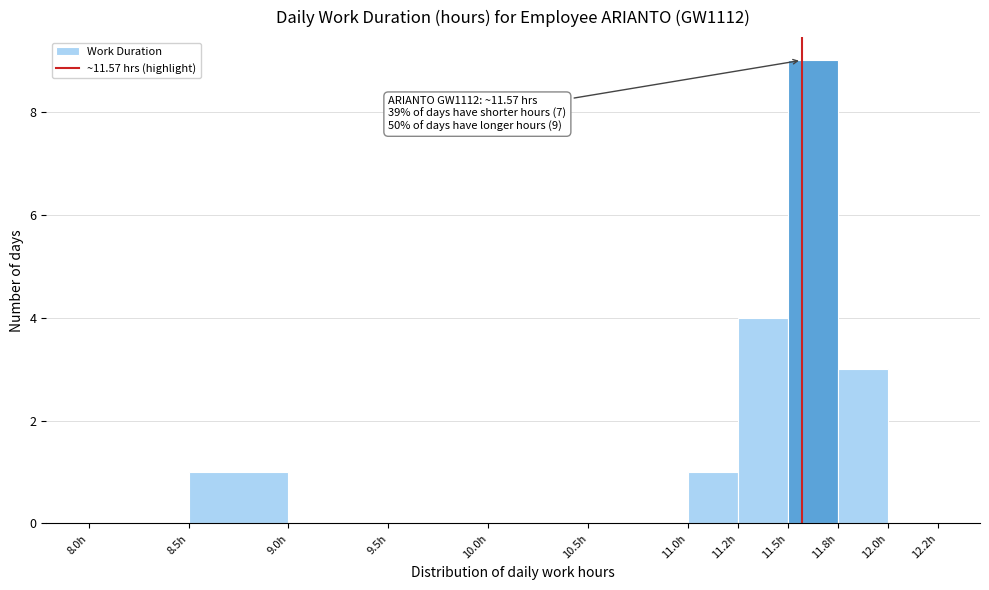

Reading left to right, list all the values displayed in this chart.

8.0h=0	8.5h=1	9.0h=0	9.5h=0	10.0h=0	10.5h=0	11.0h=1	11.2h=4	11.5h=9	11.8h=3	12.0h=0